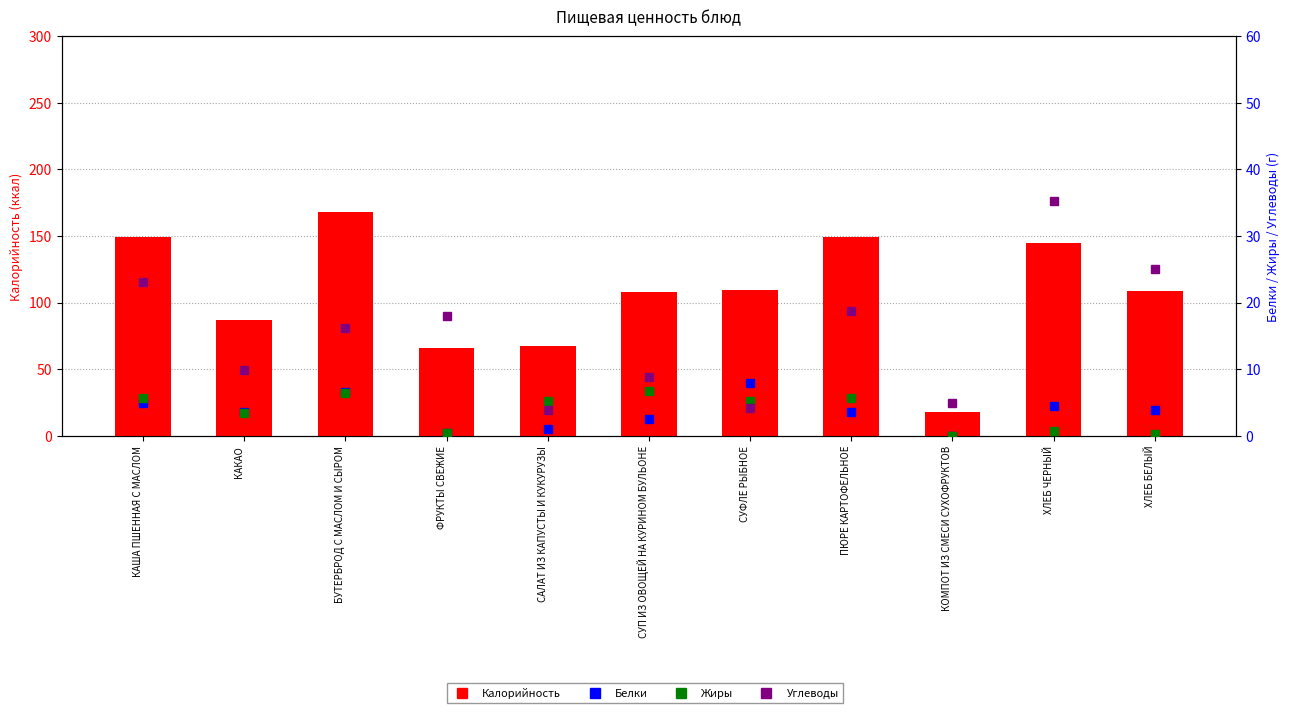

Where is Жиры nearest to the value 3?

КАКАО